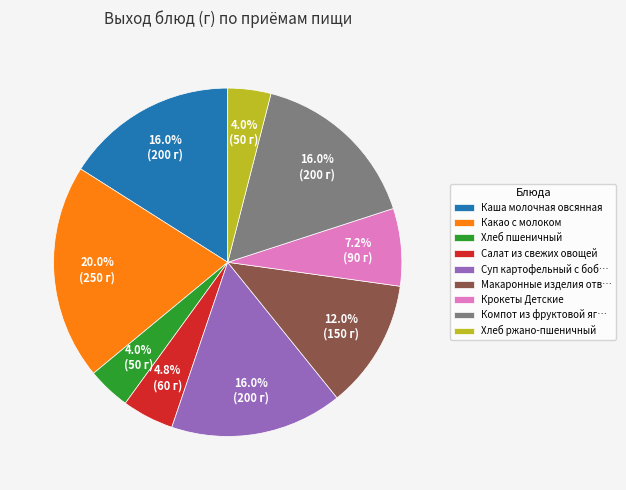

Is Хлеб пшеничный the majority of the pie?

No